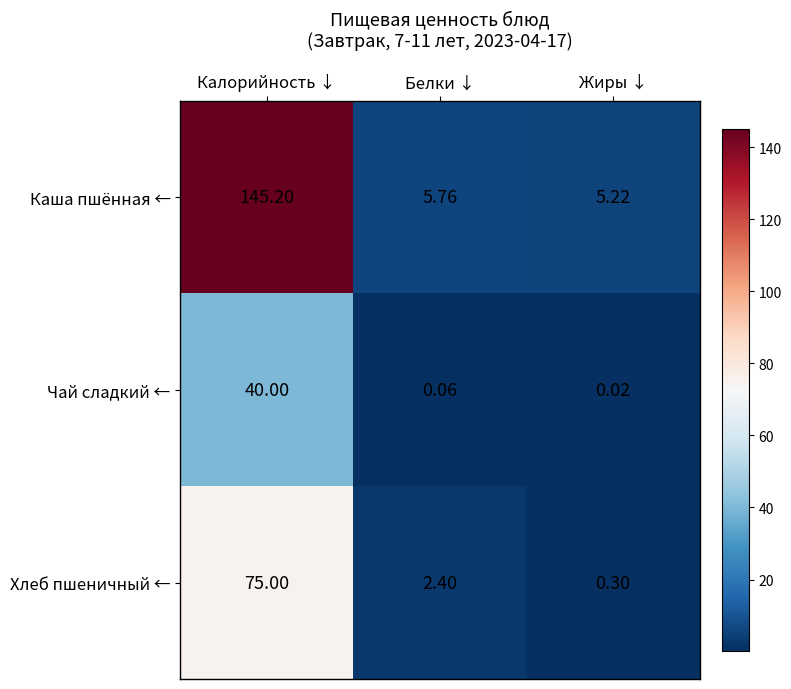

Which series has the largest total across all categories?

Каша пшённая ←